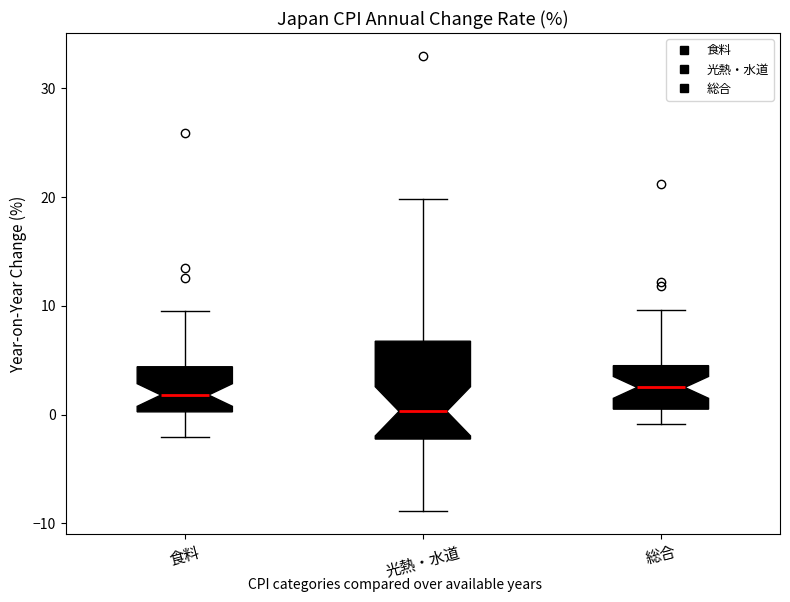

Where does the median line of the box for 食料 sit on the y-axis? The values are not printed on the chart, so give them approximately, as read against the axis.

2